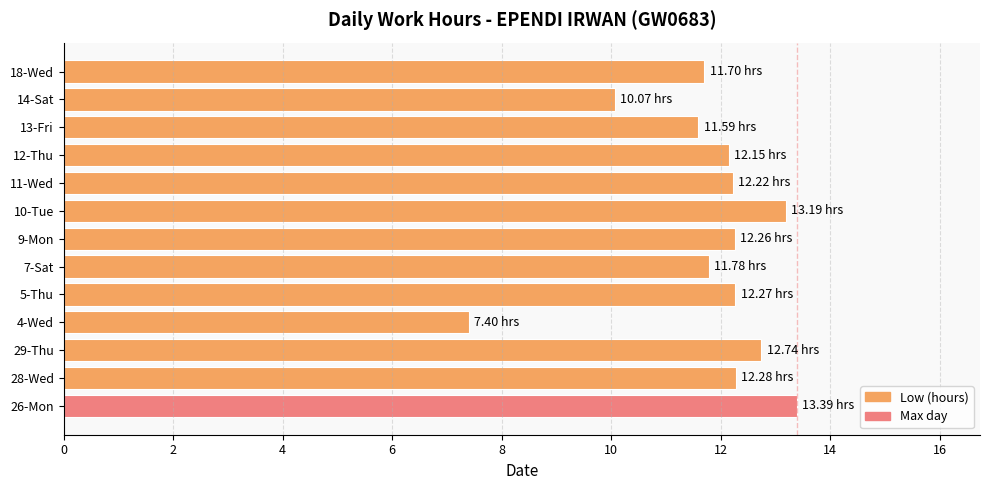

Between 18-Wed and 4-Wed, which is larger?

18-Wed